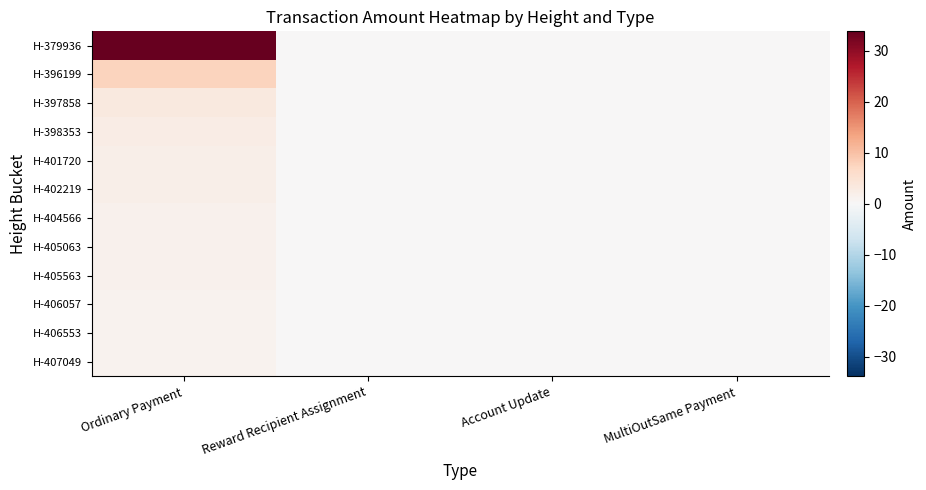

How many distinct data groups are displayed?

12